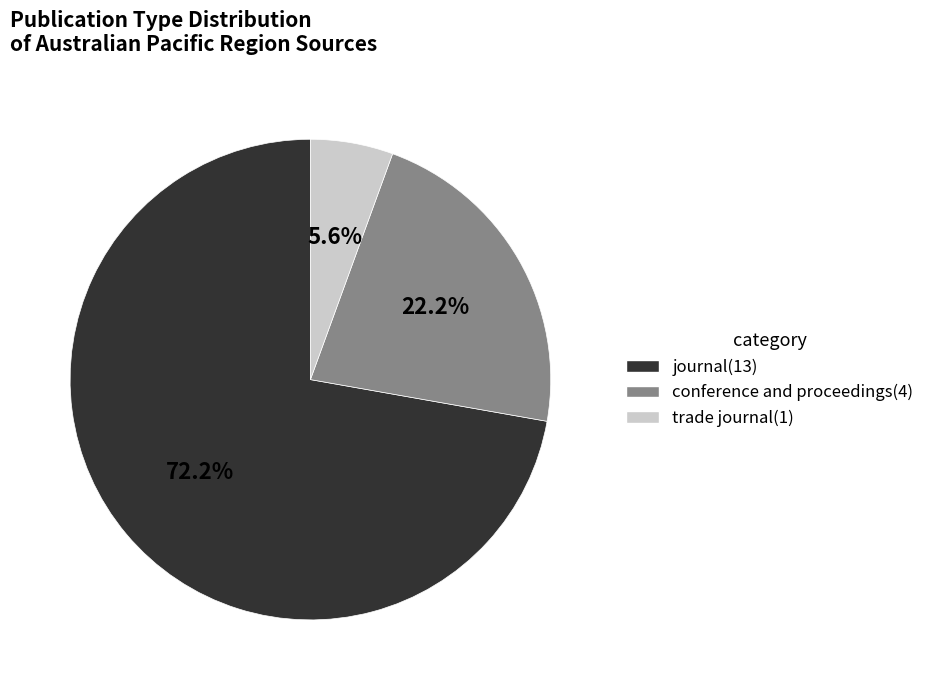

Between trade journal and journal, which is larger?

journal